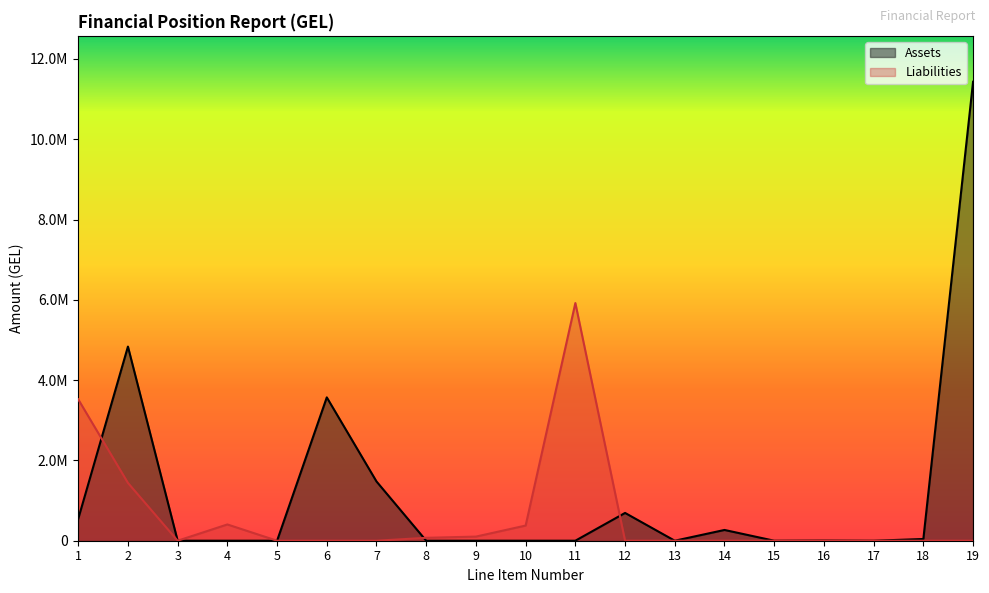

How many values in Assets are above zero?

10